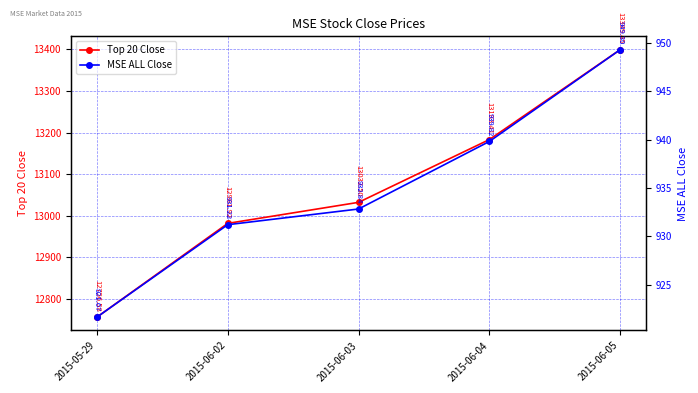

What is the sum of the MSE ALL Close values at 2015-06-04 and 2015-06-03?

1872.7